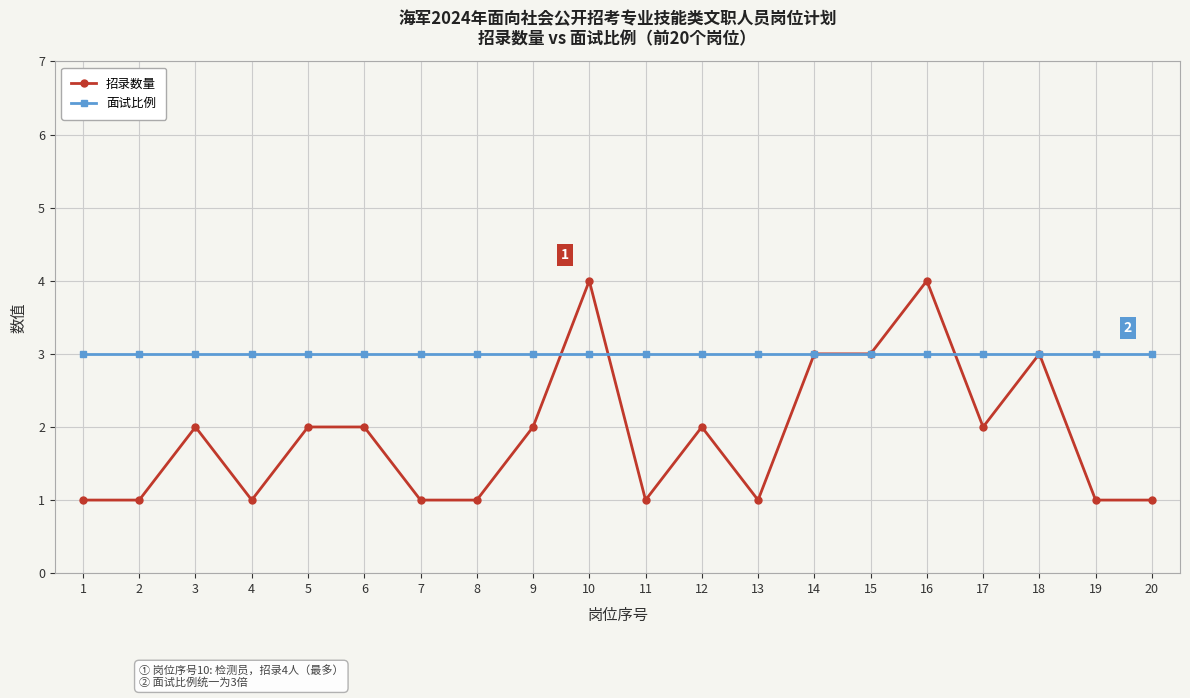

What is the approximate value of 招录数量 at 18?

3